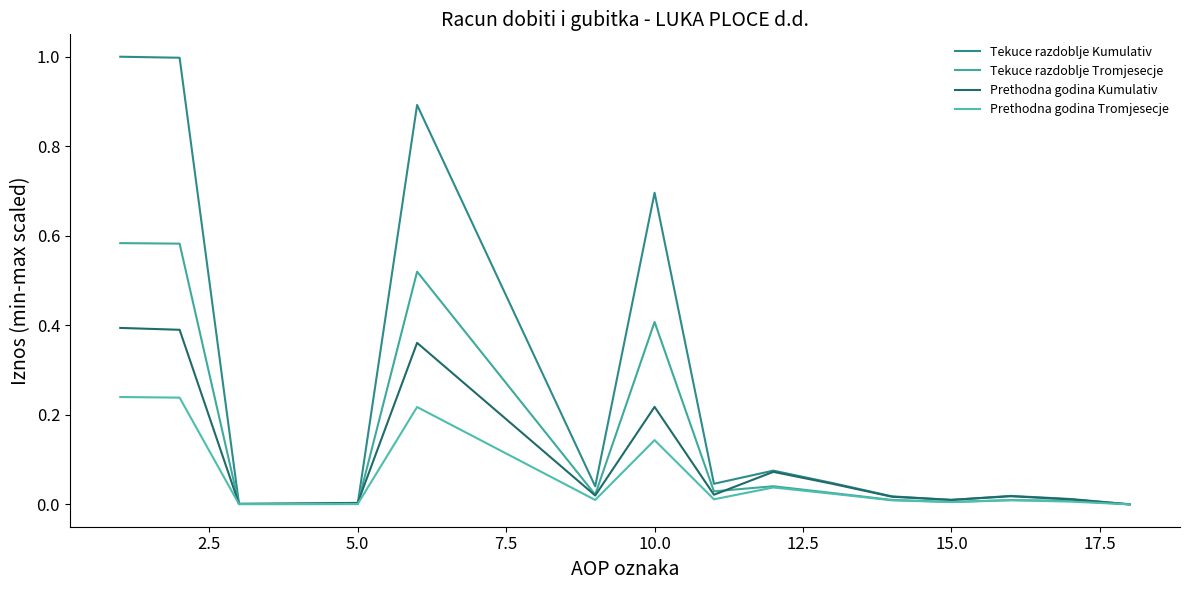

True or false: Tekuce razdoblje Kumulativ and Tekuce razdoblje Tromjesecje cross at least once.

False